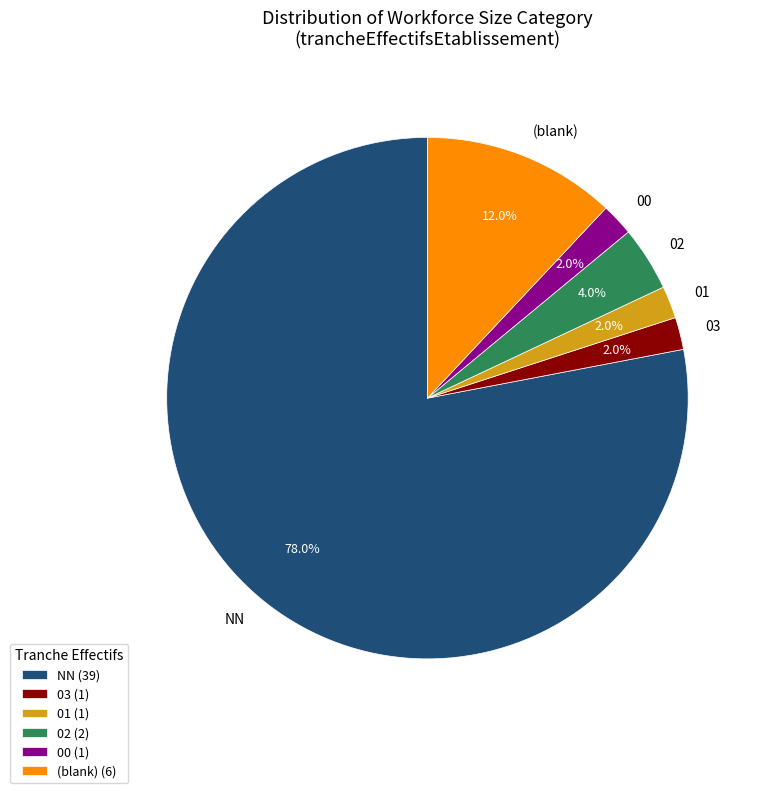

Does any single category account for the majority?

Yes